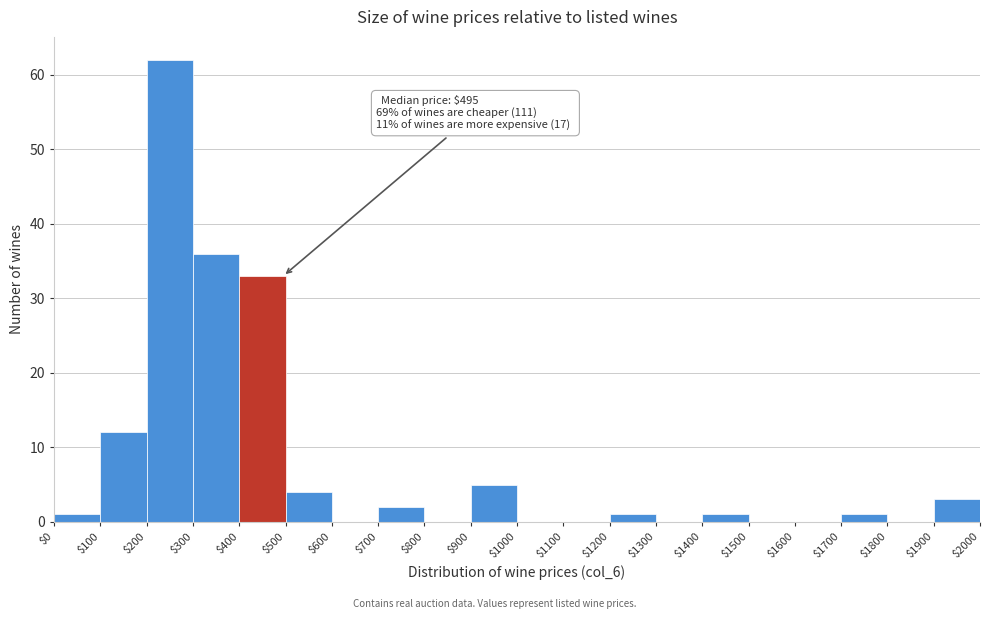

Over which range of the x-axis is the bar tallest?

$200 to $300